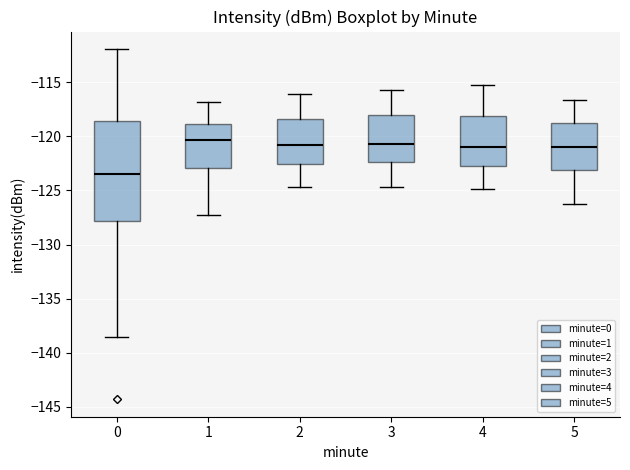

Which box's median line is the lowest?

0